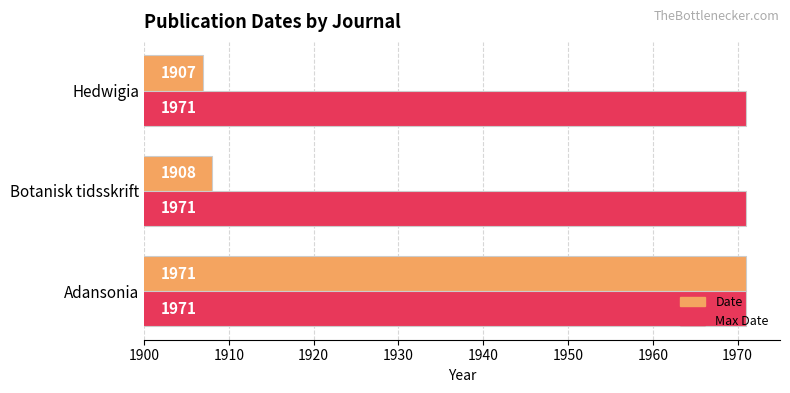

Rank the categories by Date value from lowest to highest.

Hedwigia, Botanisk tidsskrift, Adansonia